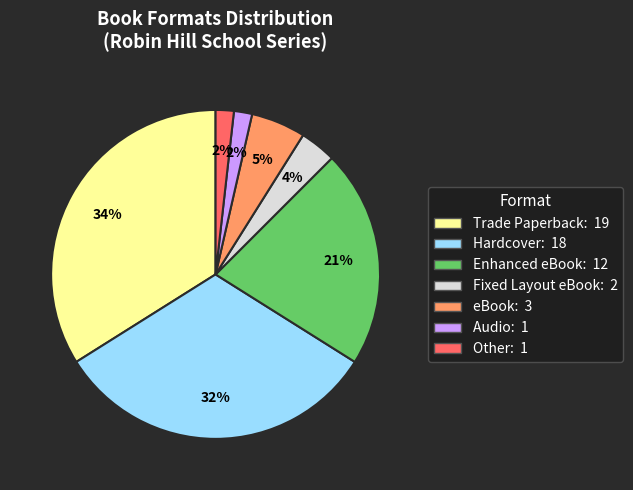

Is the sum of Fixed Layout eBook and Enhanced eBook greater than half?

No